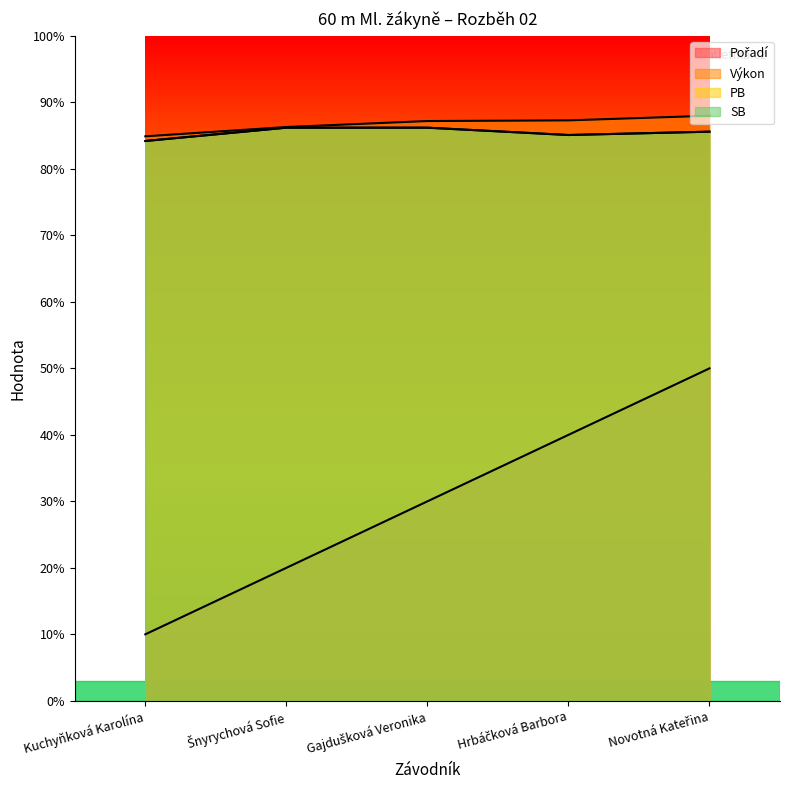

The value of SB at Gajdušková Veronika is 3.6. True or false?

False